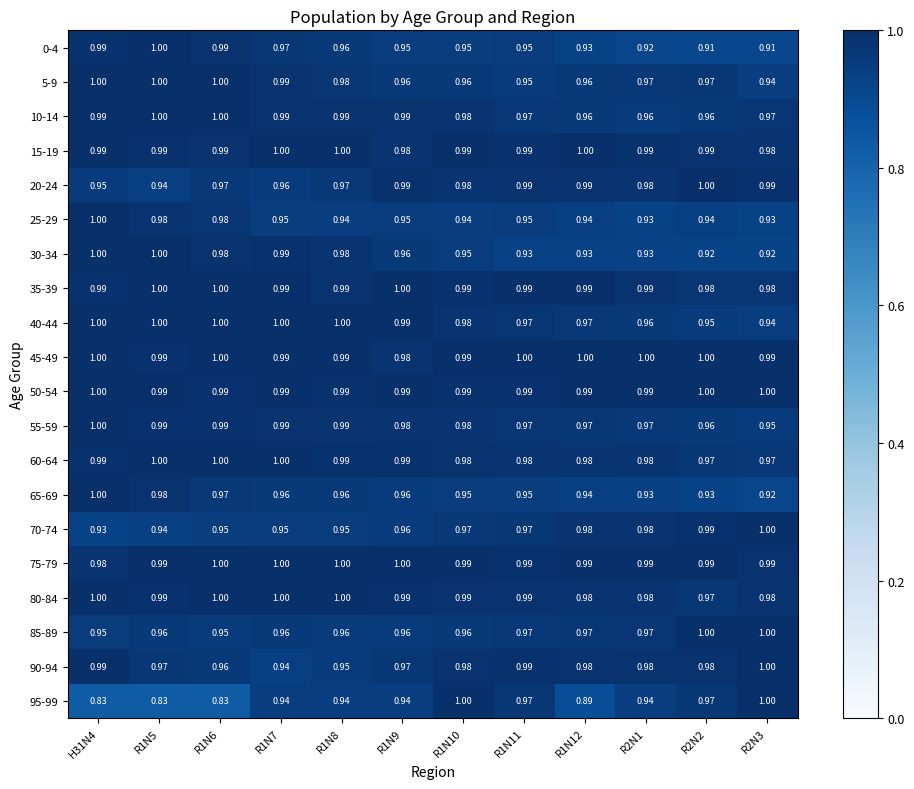

Is the value of 40-44 at R1N5 greater than the value of 90-94 at R1N7?

Yes